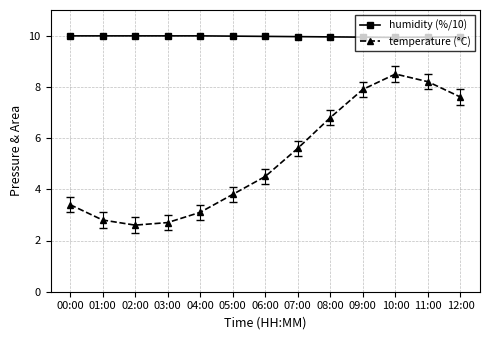

Which series has the largest total across all categories?

humidity (%/10)